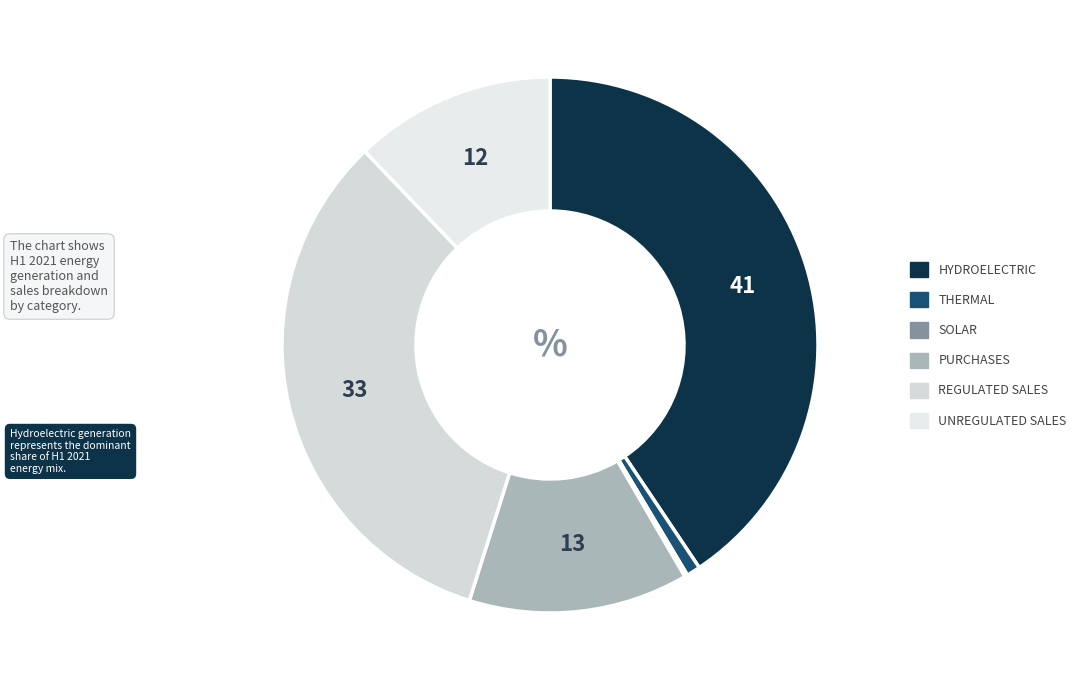

What is the largest slice in the pie chart?

Hydroelectric generation